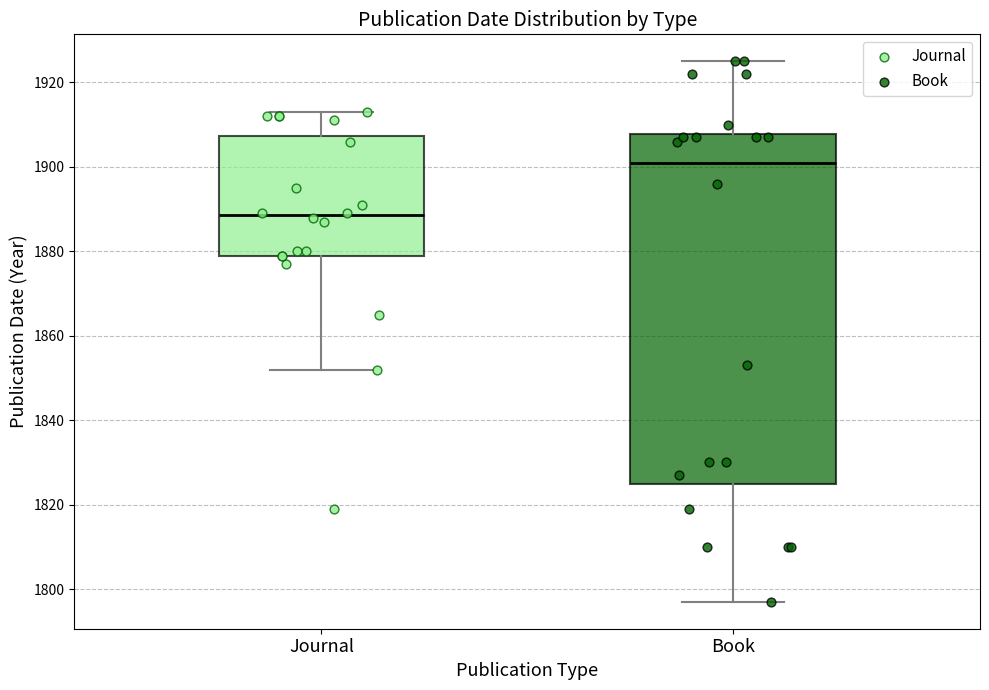

Where does the upper whisker of the box for Book end on the y-axis? The values are not printed on the chart, so give them approximately, as read against the axis.

1926